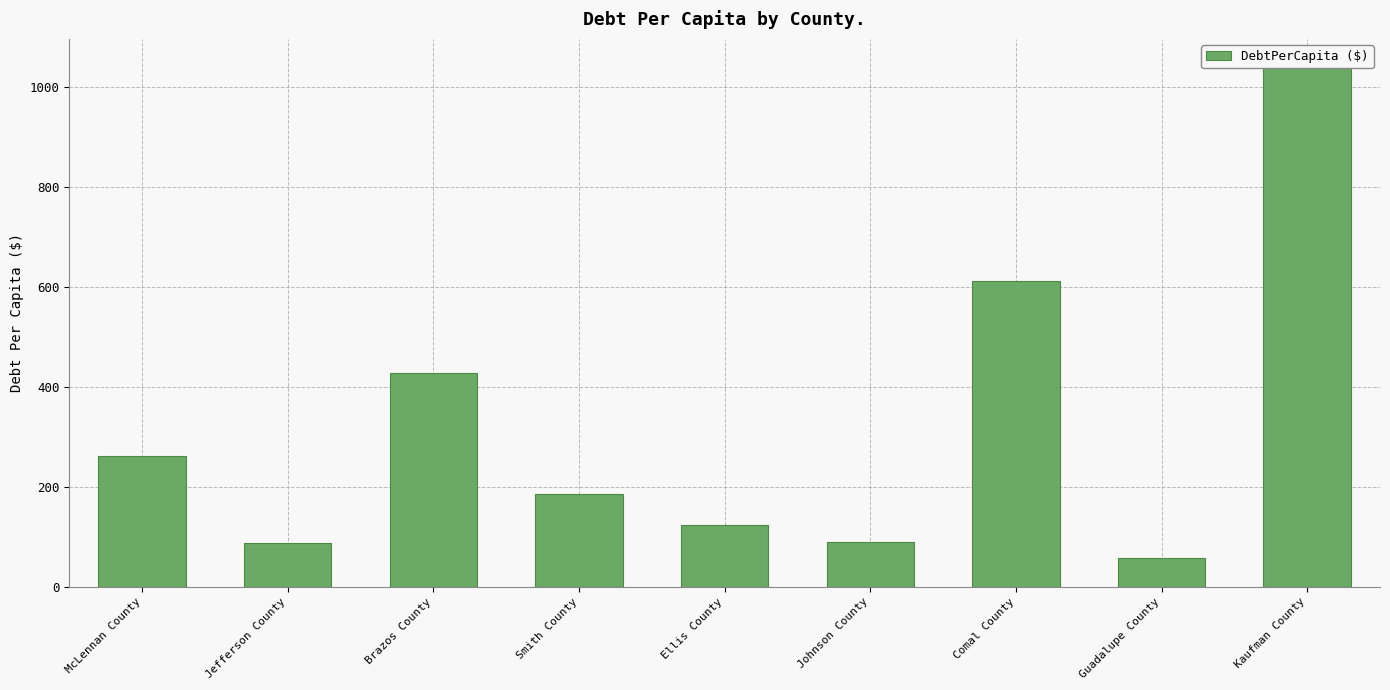

Are the bars horizontal?

No